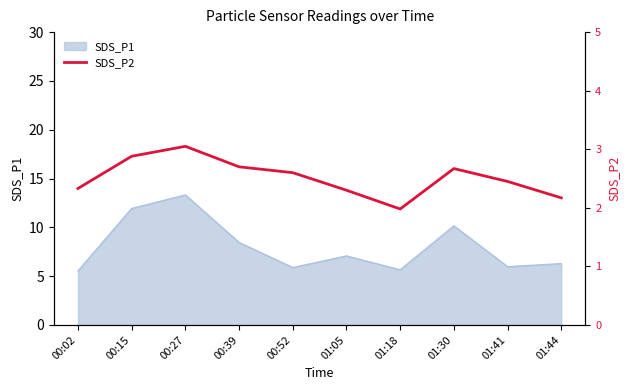

Where is the first local minimum?

01:18